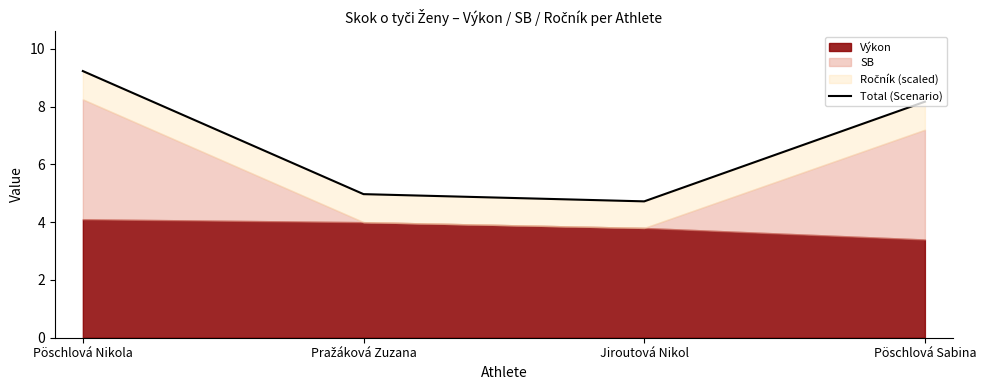

Reading right to left, list all the values displayed in this chart.

8.2	4.7	5.0	9.2